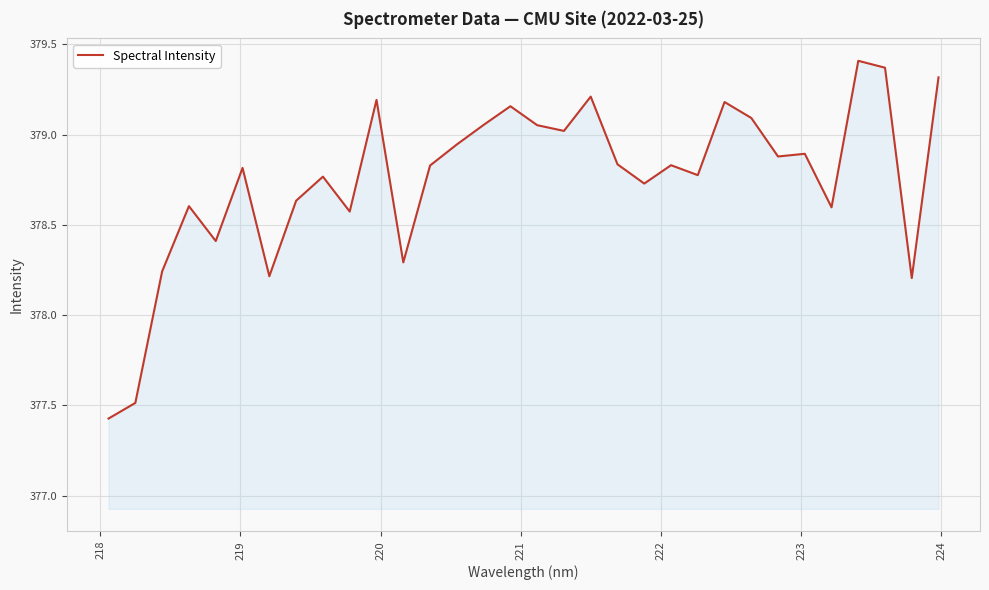

What is the difference between the maximum and minimum values?

2.0